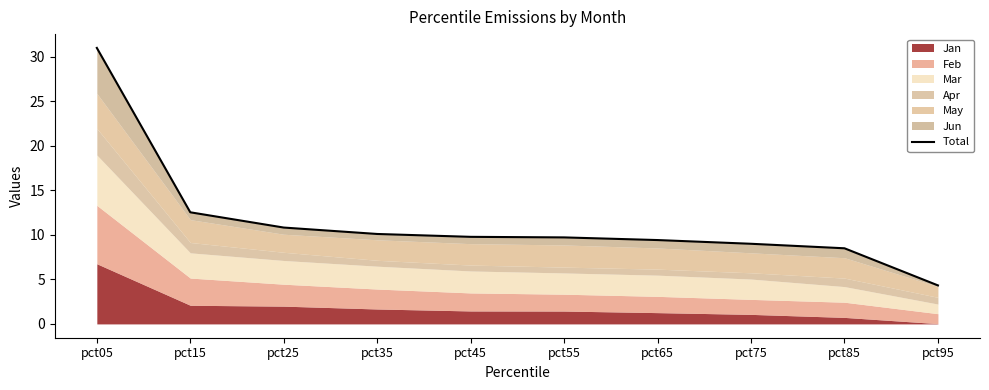

Which label corresponds to the largest value in the chart?

pct05